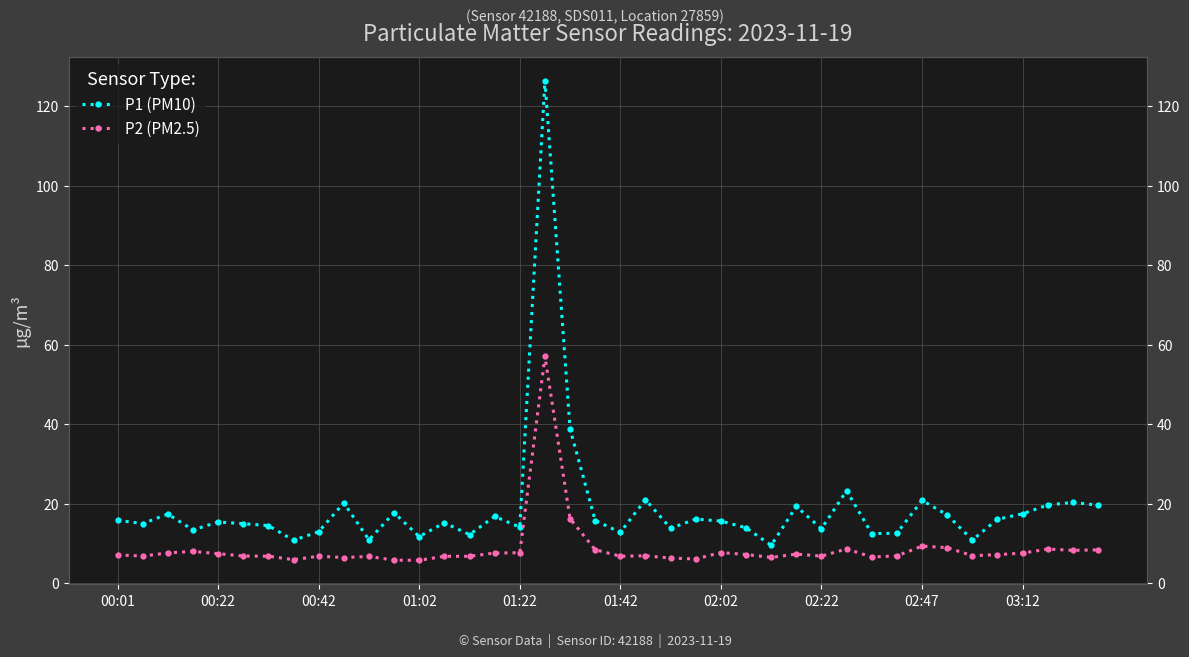

What is the difference between the P1 (PM10) values at 31 and 02:02?

1.9